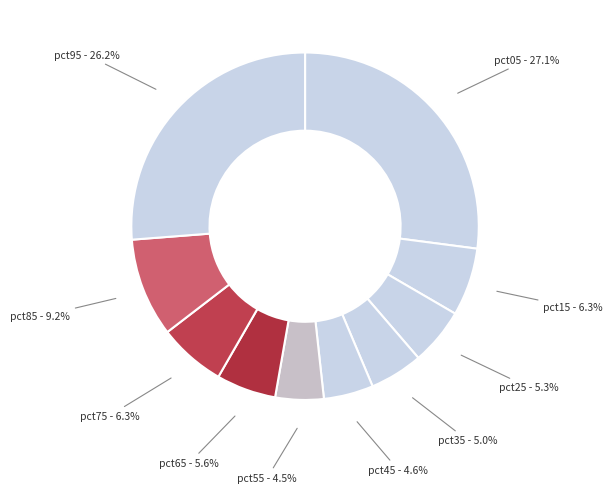

Does any single category account for the majority?

No